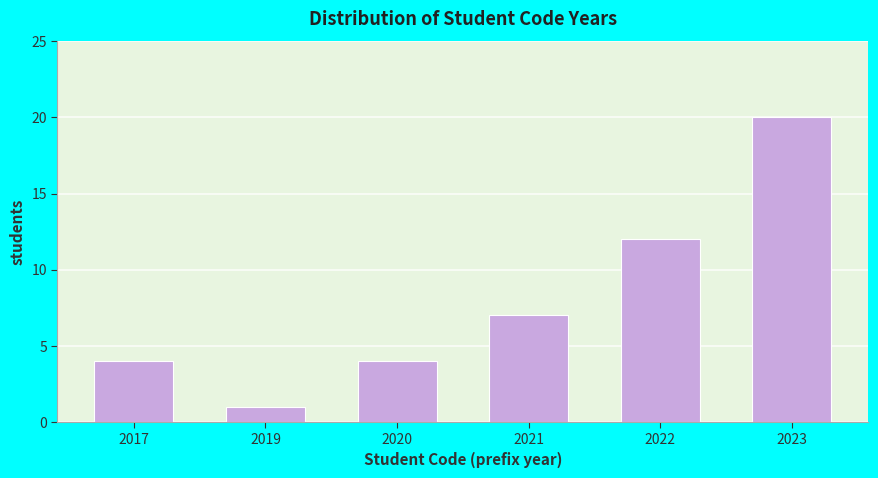

Reading left to right, list all the values displayed in this chart.

4	1	4	7	12	20